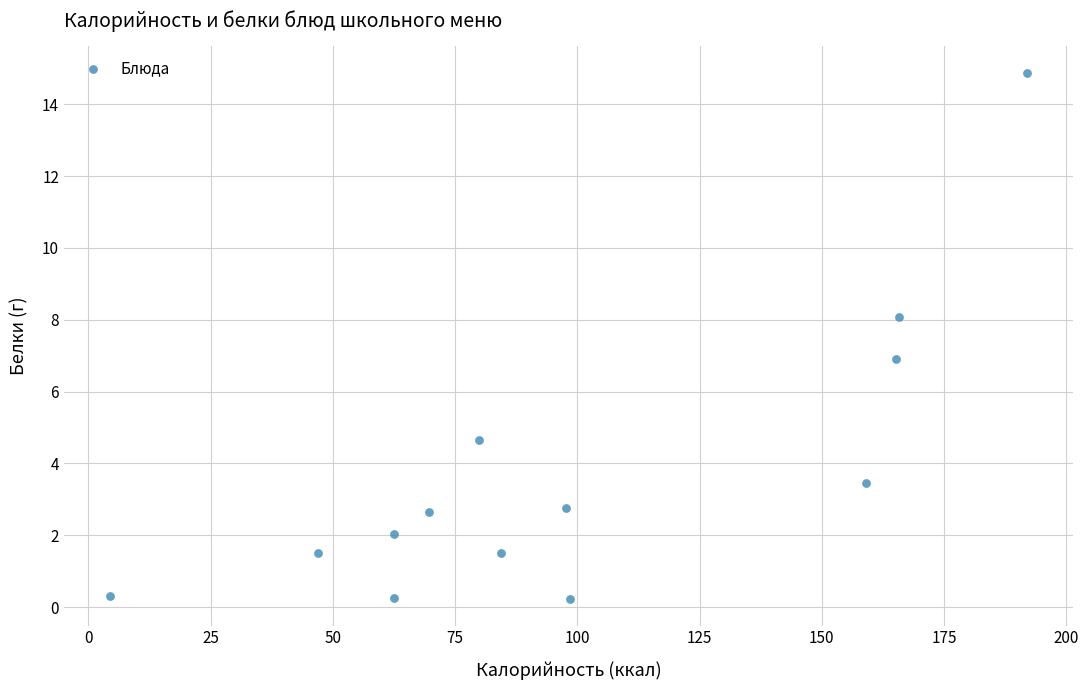

What is the range of X values (max minus min)?

187.6